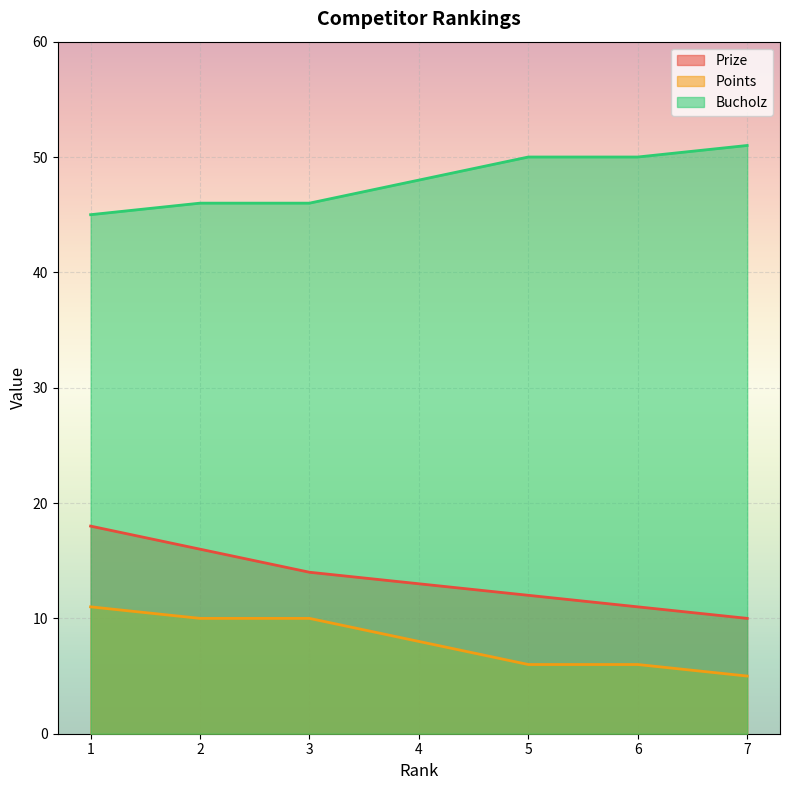

Is it true that Points equals 3 at 7?

False